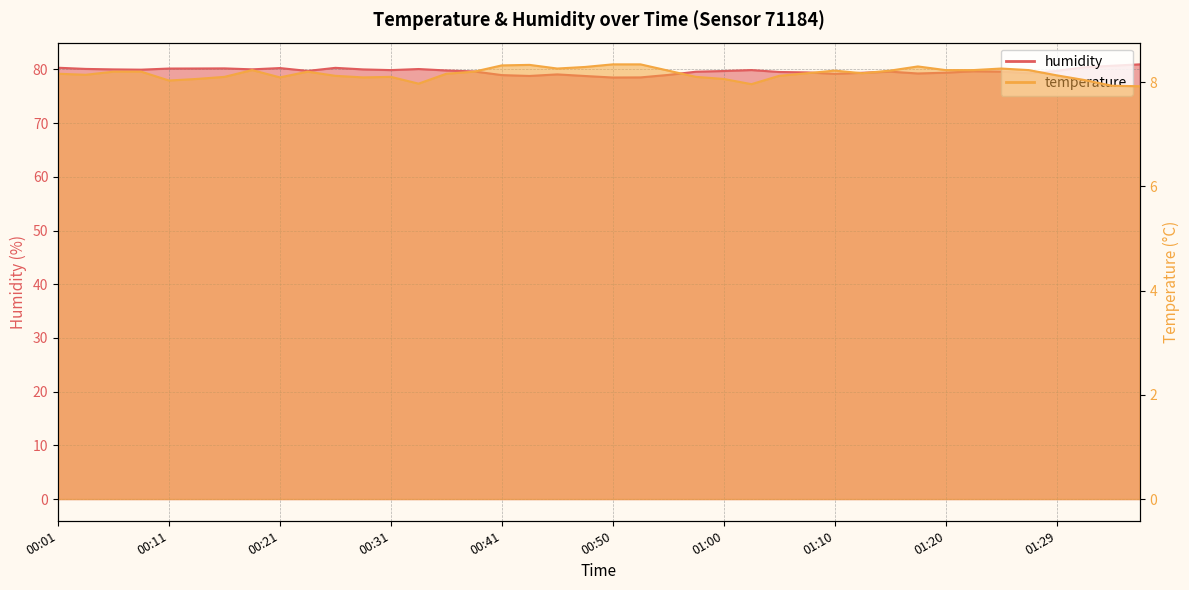

Is it true that humidity equals 78.8 at 00:48?

True